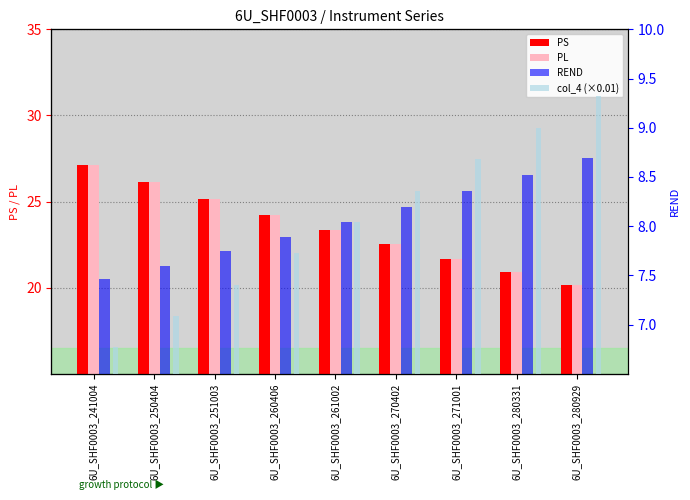

How many groups of bars are there?

9